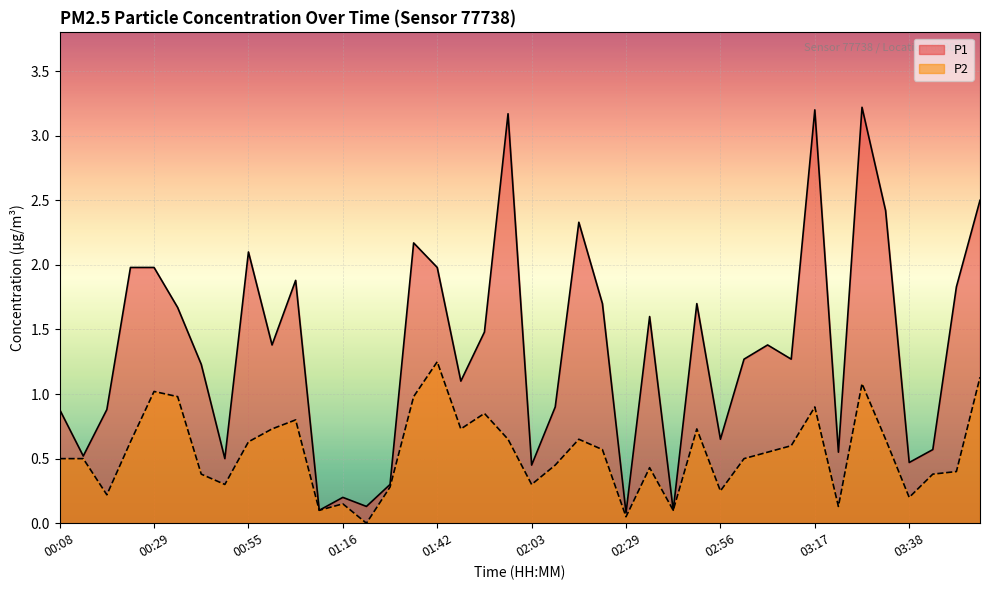

Reading left to right, what are all the values shown in this chart?

P1: 0.9	0.5	0.9	2.0	2.0	1.7	1.2	0.5	2.1	1.4	1.9	0.1	0.2	0.1	0.3	2.2	2.0	1.1	1.5	3.2	0.5	0.9	2.3	1.7	0.1	1.6	0.1	1.7	0.7	1.3	1.4	1.3	3.2	0.6	3.2	2.4	0.5	0.6	1.8	2.5
P2: 0.5	0.5	0.2	0.6	1.0	1.0	0.4	0.3	0.6	0.7	0.8	0.1	0.1	0.0	0.3	1.0	1.2	0.7	0.8	0.7	0.3	0.5	0.7	0.6	0.1	0.4	0.1	0.7	0.2	0.5	0.6	0.6	0.9	0.1	1.1	0.7	0.2	0.4	0.4	1.1